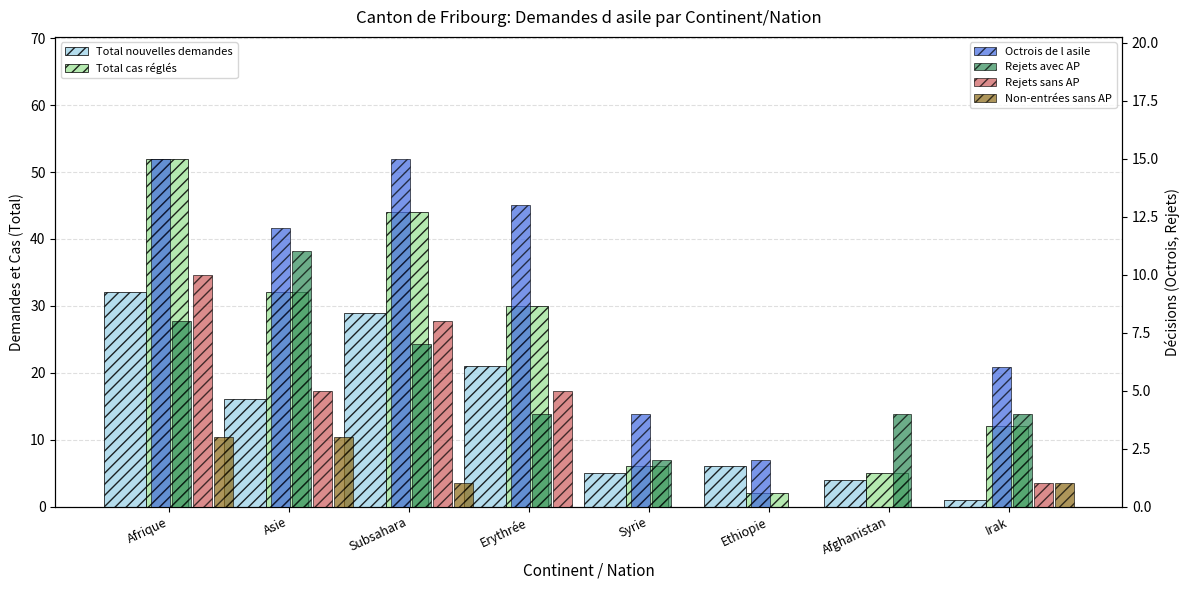

How many values in the Octrois de l asile series are below 12?

4